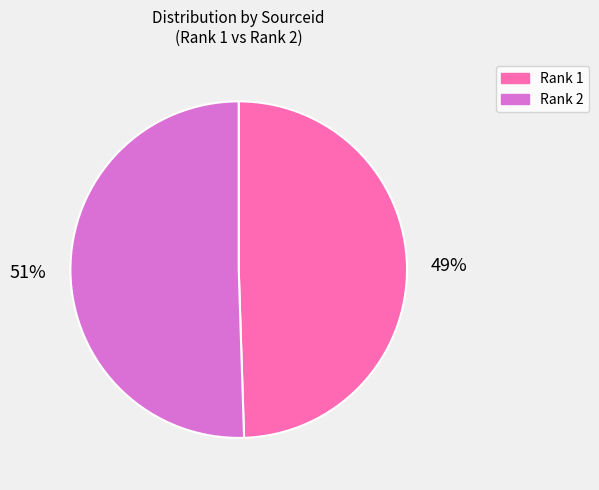

Rank the categories by value from highest to lowest.

Rank 2, Rank 1